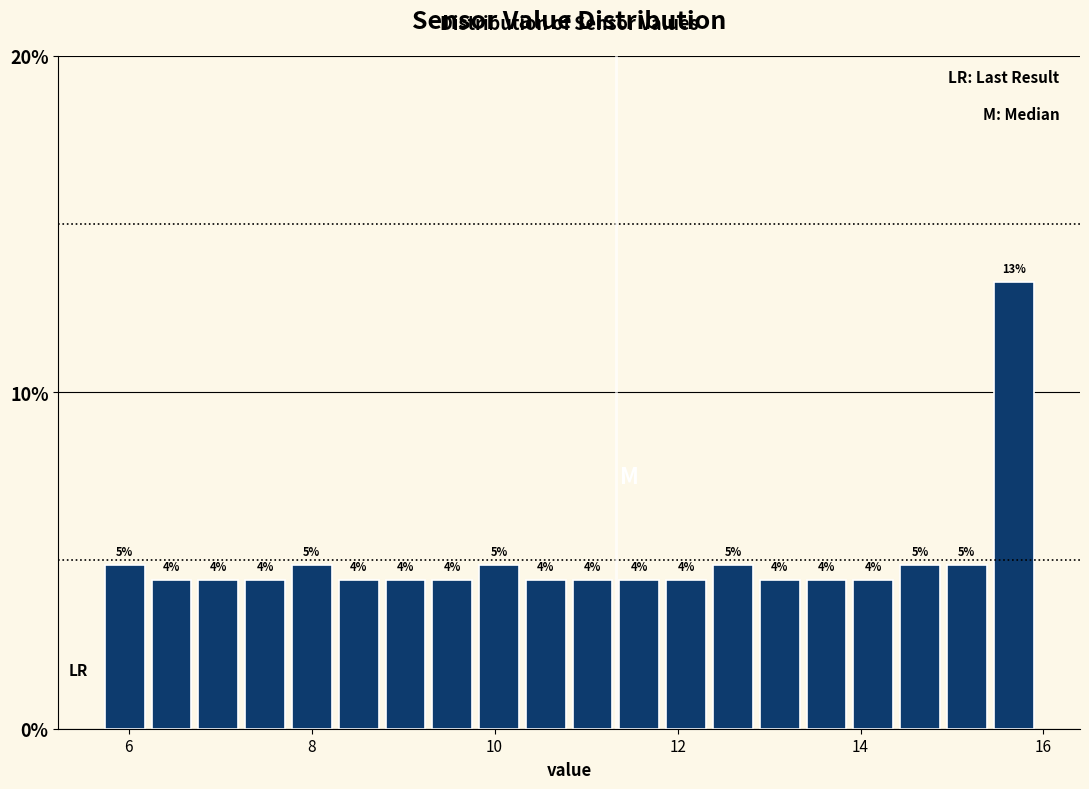

Read against the x-axis, roughly where is the centre of the tallest bar?

15.6